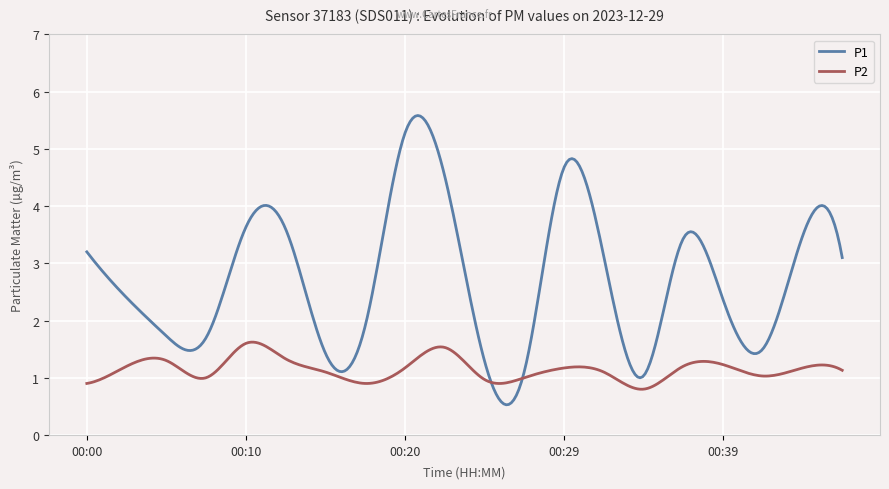

What is the difference between the second highest and minimum values in the P2 series?

0.8